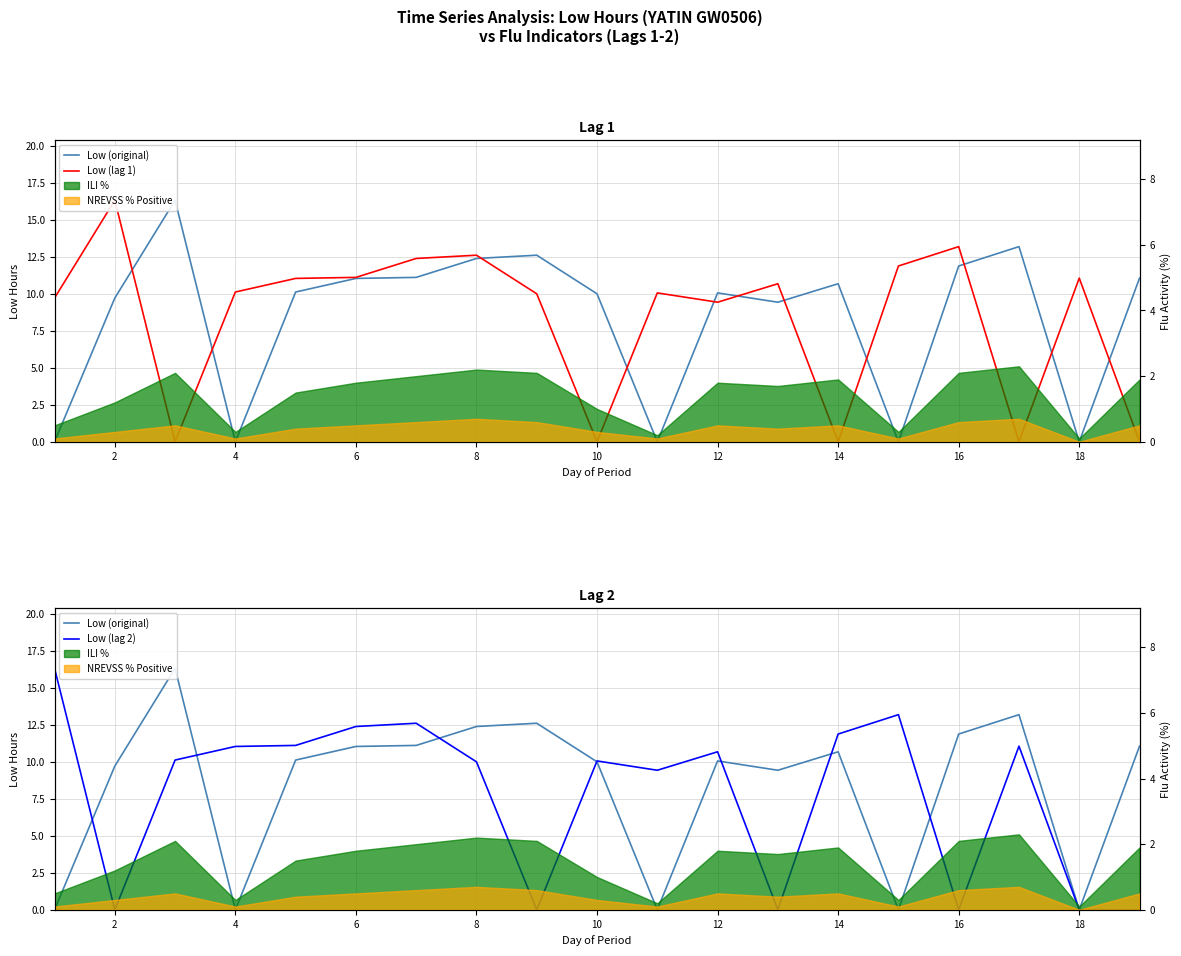

The Low (original) series shows 15.1 at 6. True or false?

False